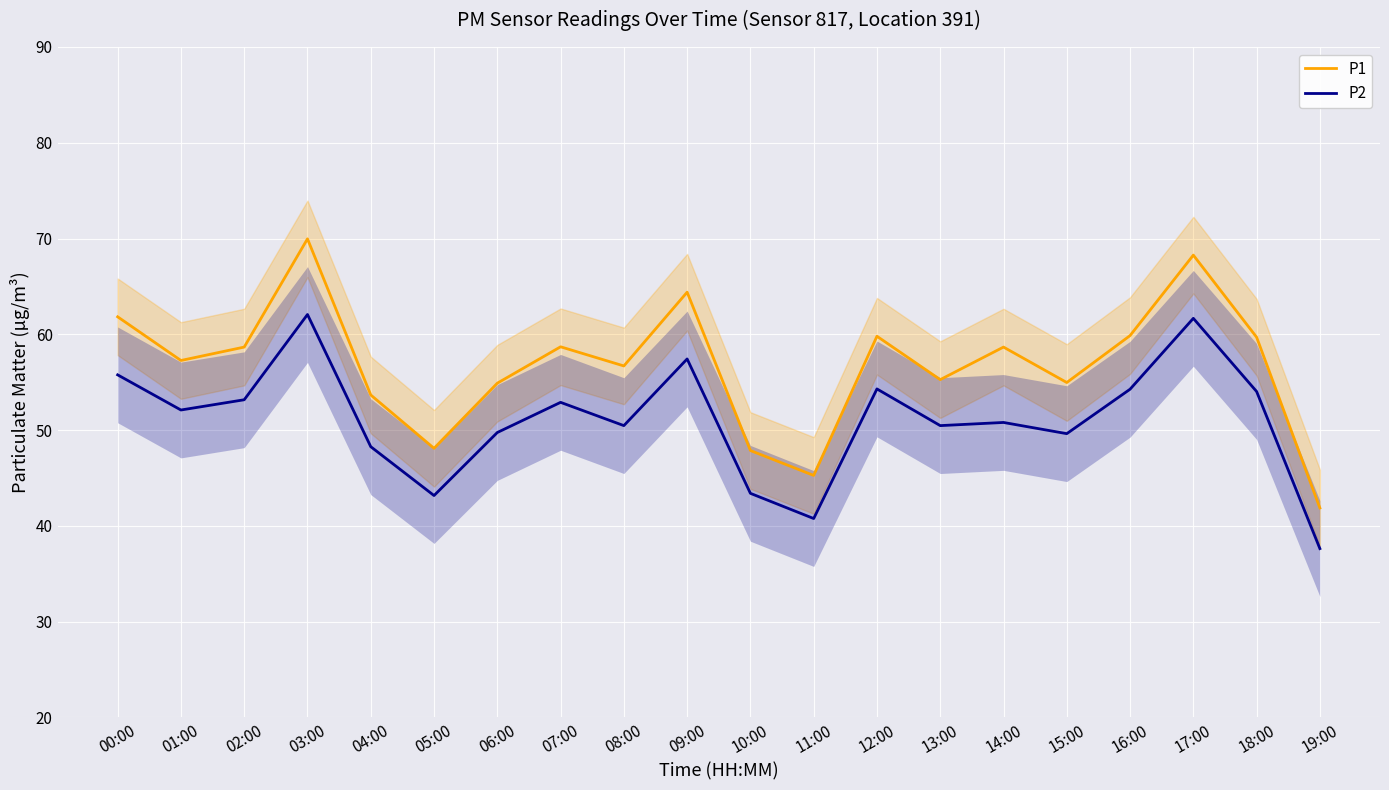

Rank the series by their maximum value, from lowest to highest.

P2, P1